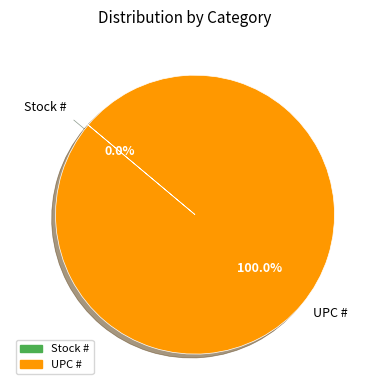

To the nearest percent, what is the average slice percentage?

50%